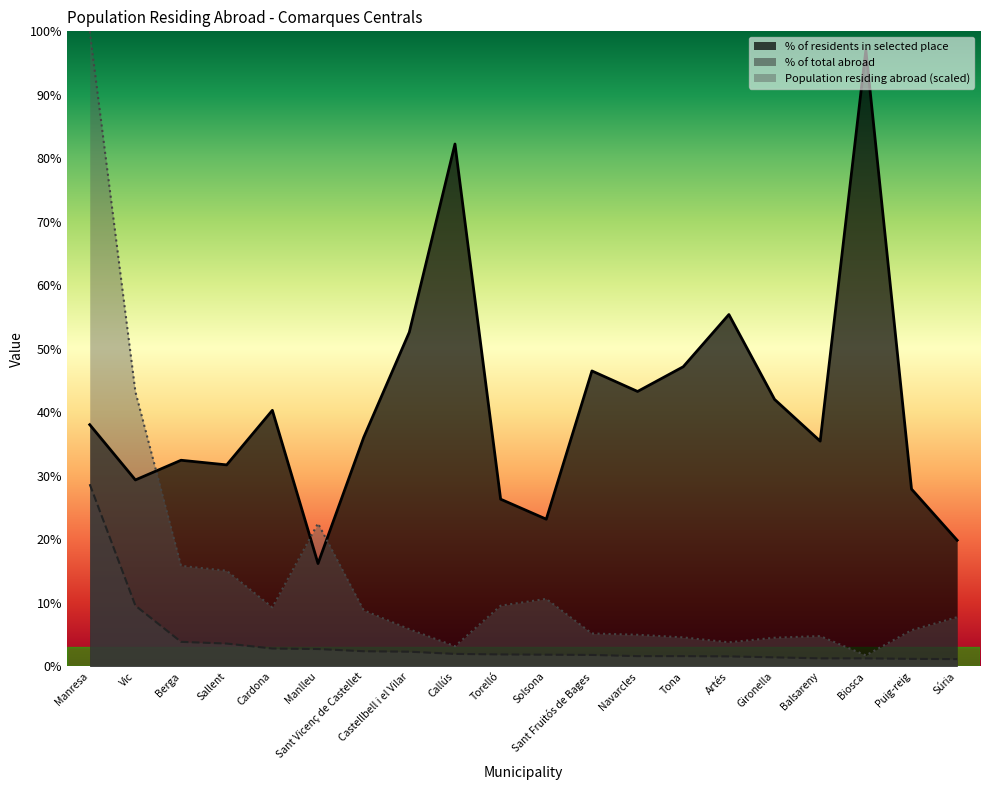

The Population residing abroad (scaled) series shows 43.3 at Vic. True or false?

True